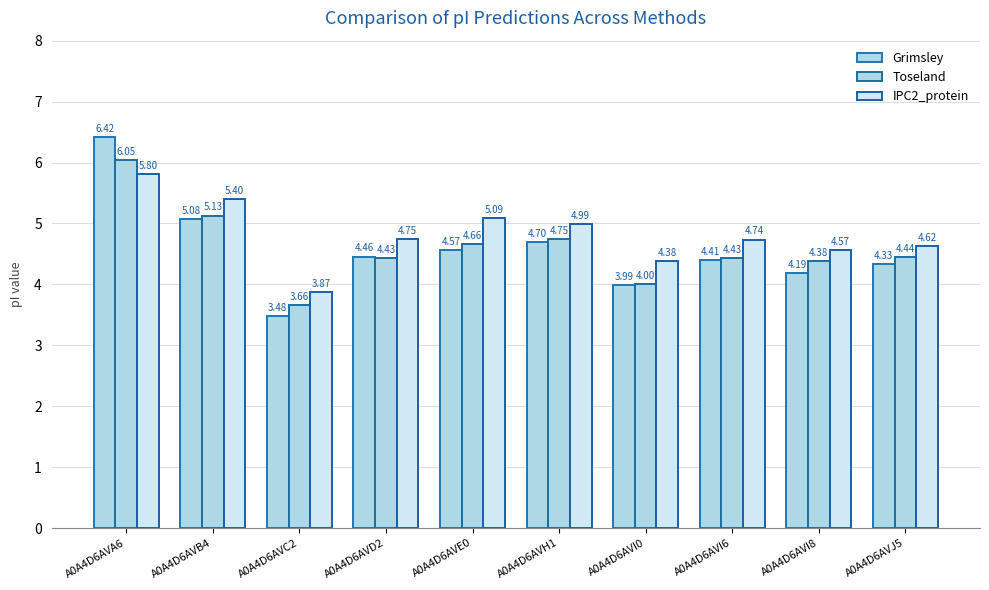

At which category is the sum across all series the highest?

A0A4D6AVA6